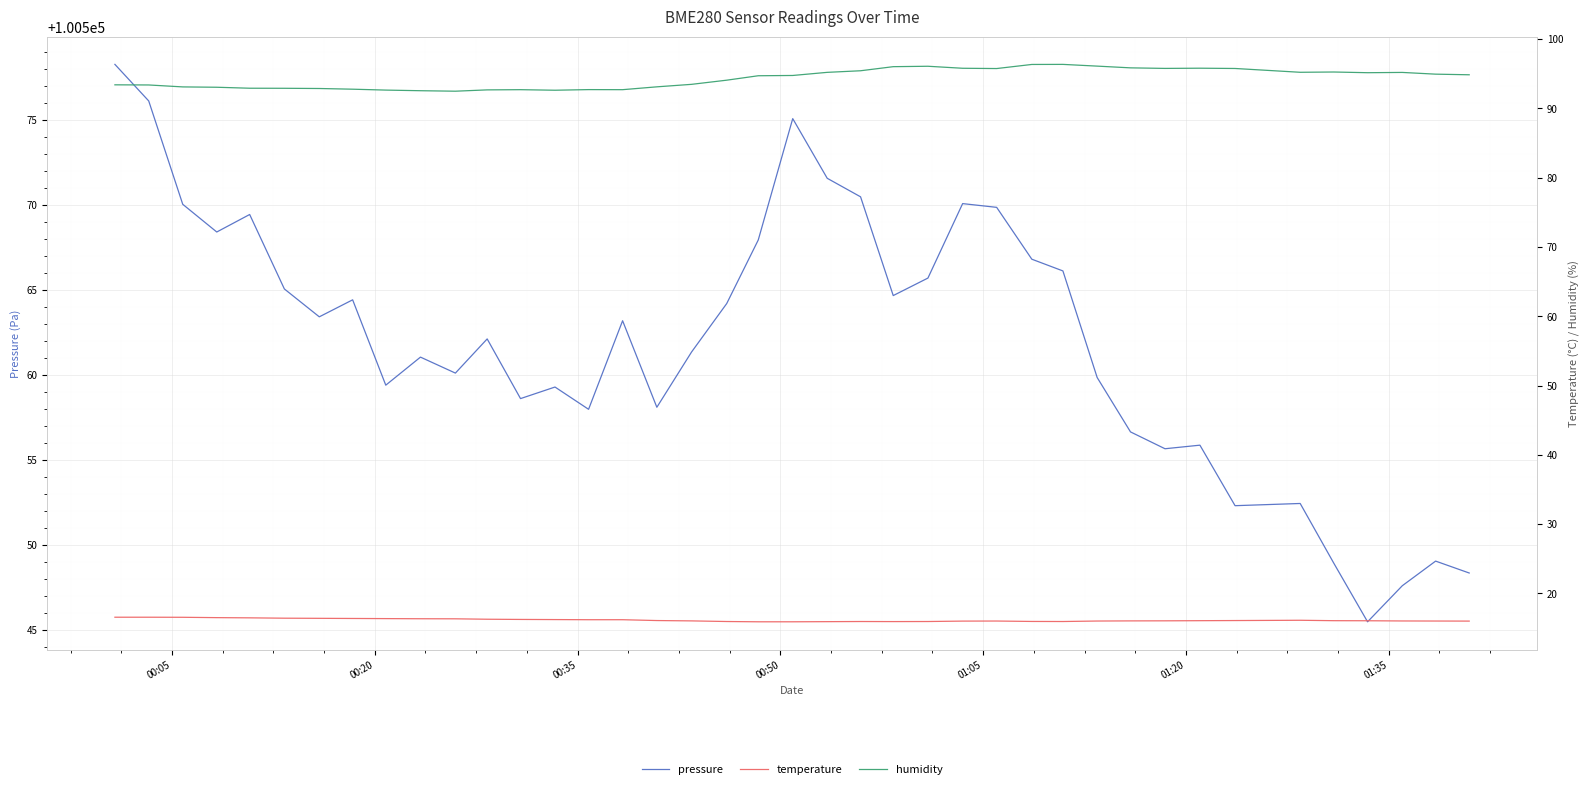

What is the minimum value for pressure?

100545.5